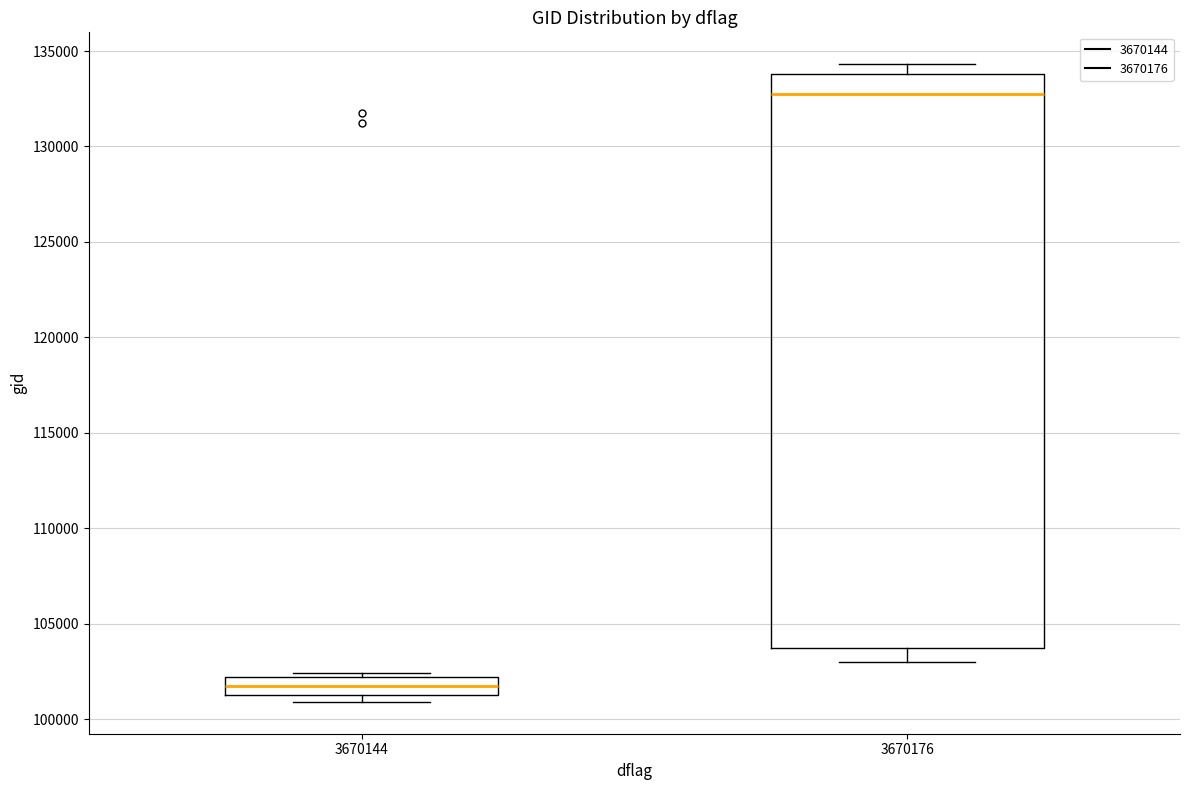

Comparing the boxes themselves (not the whiskers), which one is the tallest?

3670176